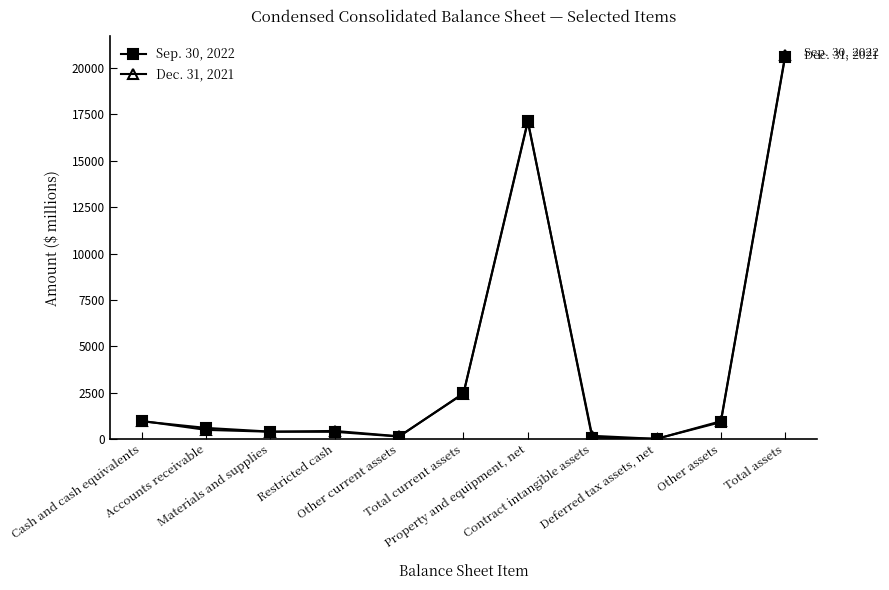

List the series in order of their peak value, lowest first.

Sep. 30, 2022, Dec. 31, 2021